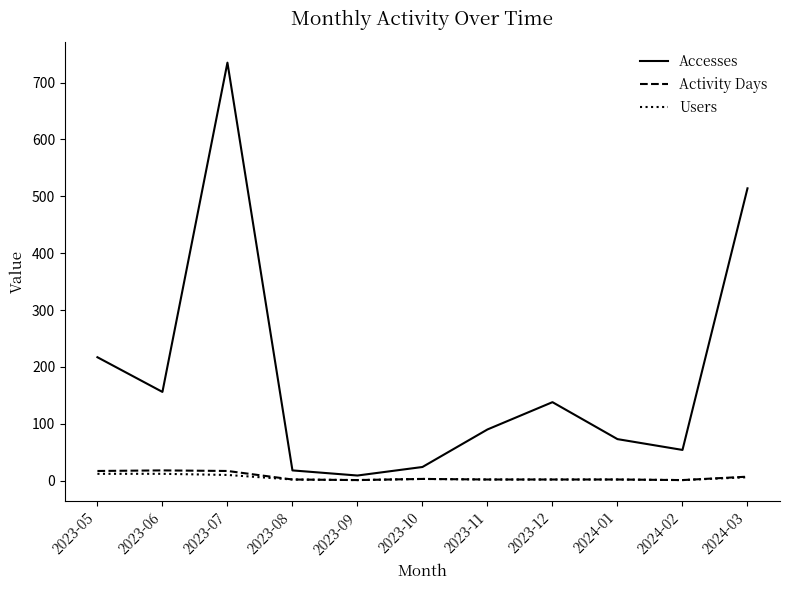

Which series has the largest range (max minus min)?

Accesses